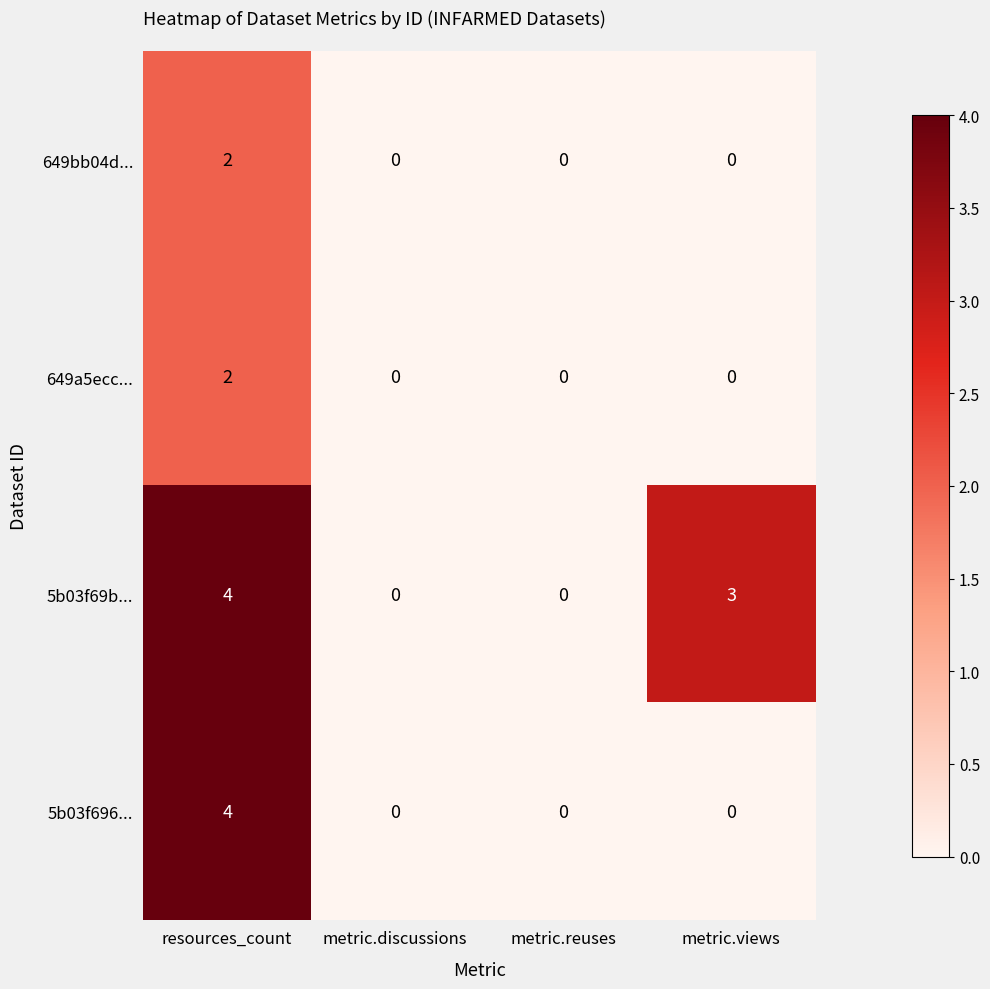

Which series changed the most between resources_count and metric.views?

5b03f696...